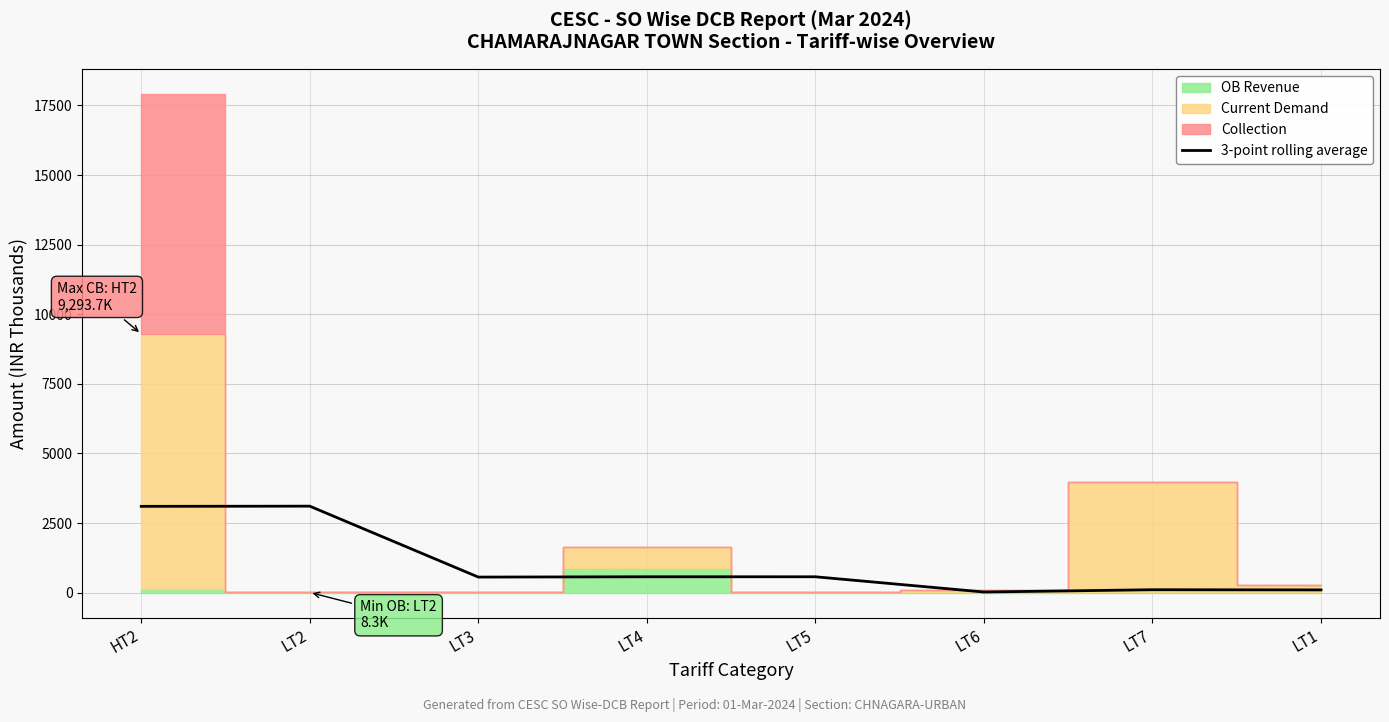

What is the label of the 2nd point from the right?

LT7